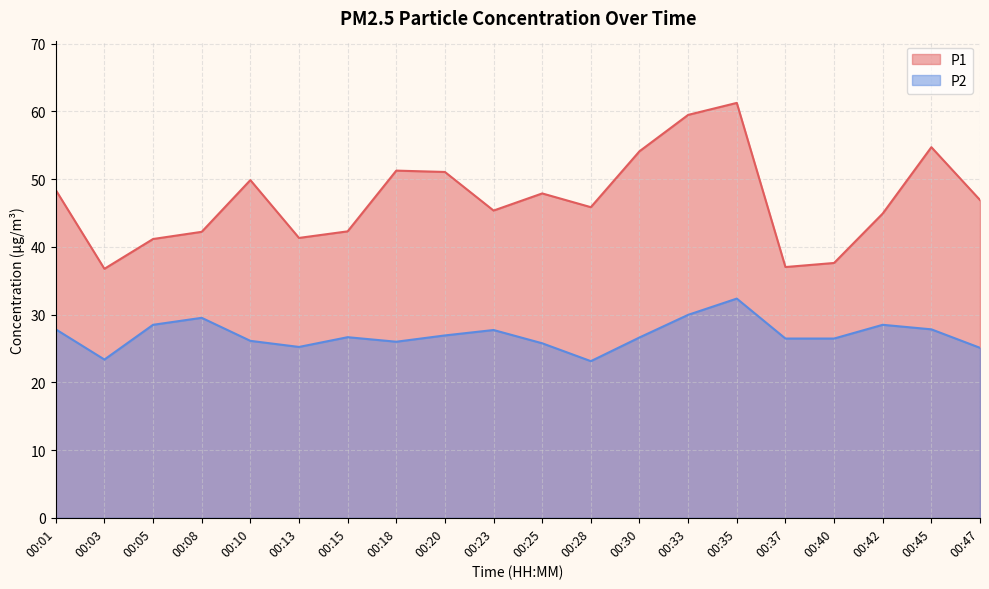

Does the chart display data point markers on the line(s)?

No